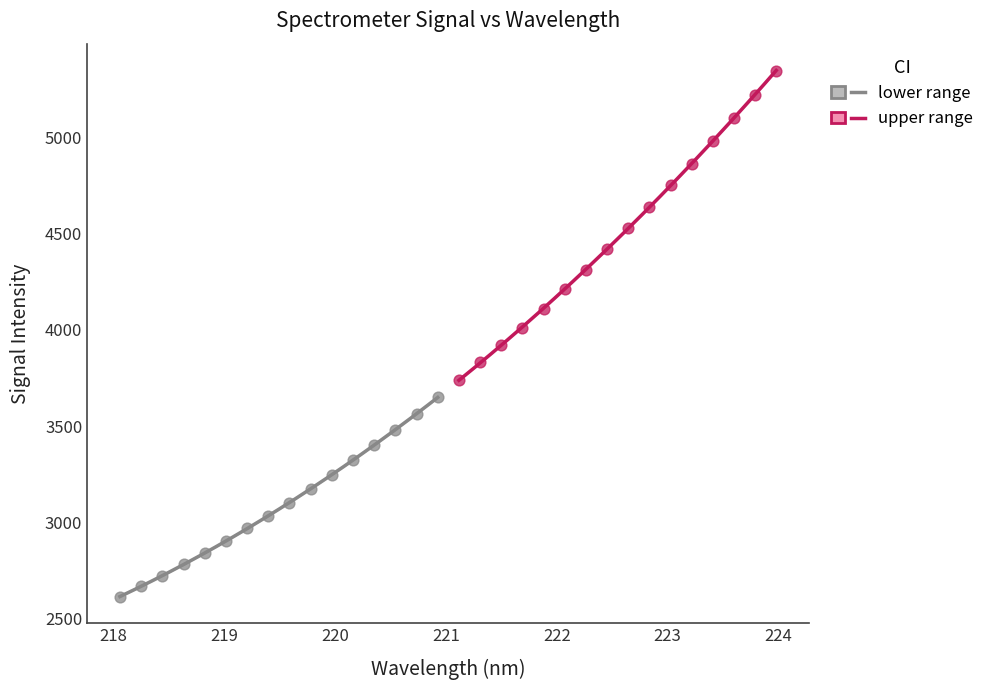

Which series has the largest Y range (max minus min)?

upper range